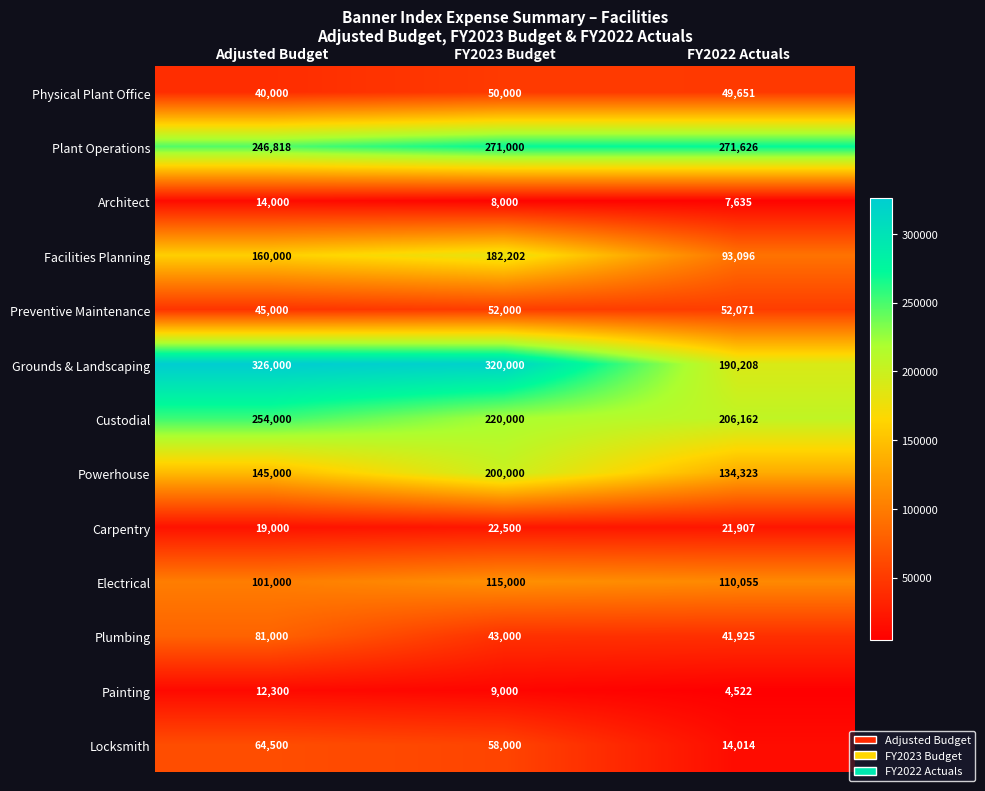

At how many categories does at least one series exceed 57166?

3